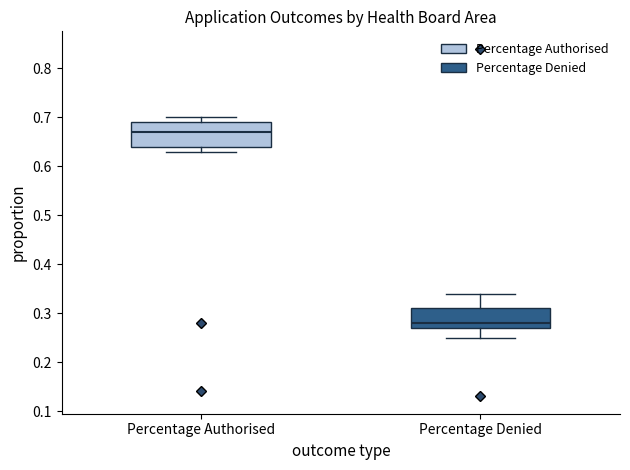

Where is the upper edge of the box for Percentage Denied on the y-axis? The values are not printed on the chart, so give them approximately, as read against the axis.

0.31